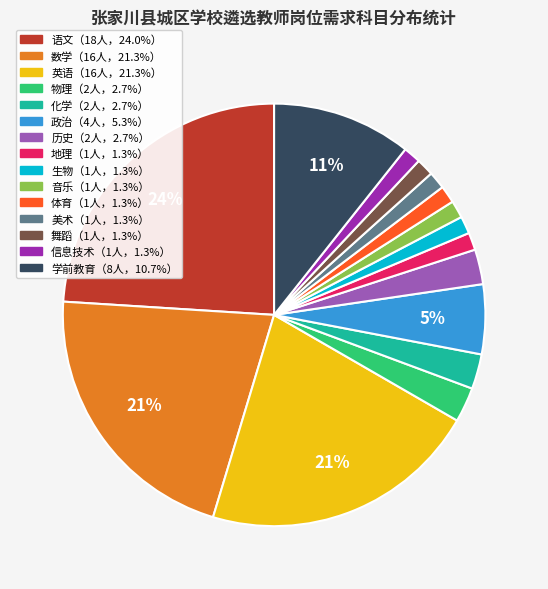

Count the number of slices in the pie.

15